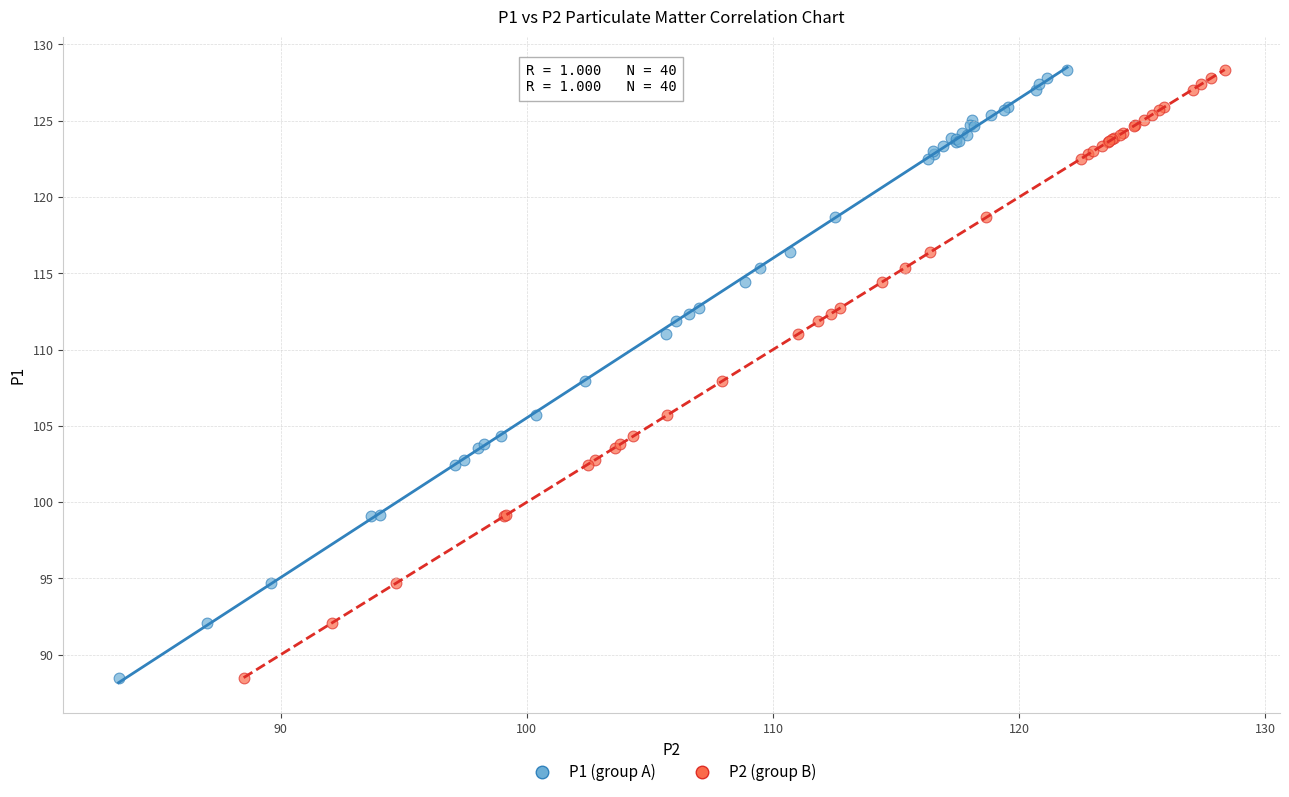

What are all the series names shown in the legend?

P1 (group A), P2 (group B)